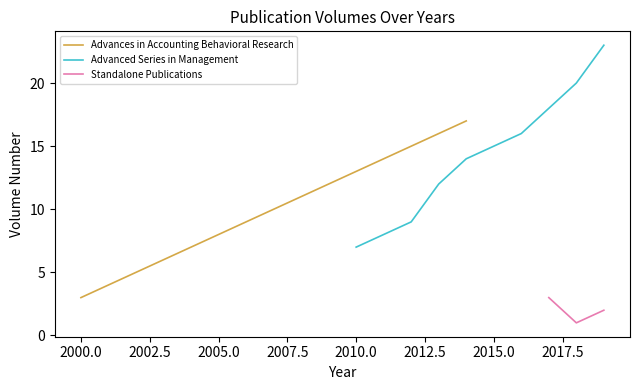

What are all the series names shown in the legend?

Advances in Accounting Behavioral Research, Advanced Series in Management, Standalone Publications